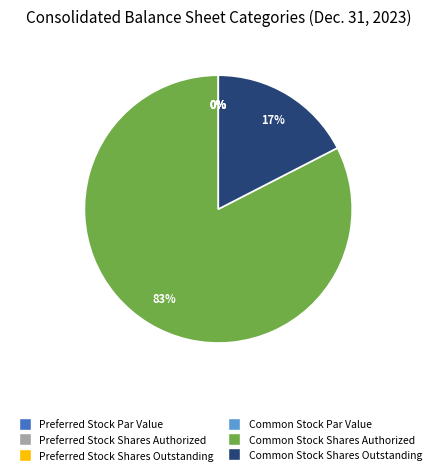

To the nearest percent, what is the average slice percentage?

17%